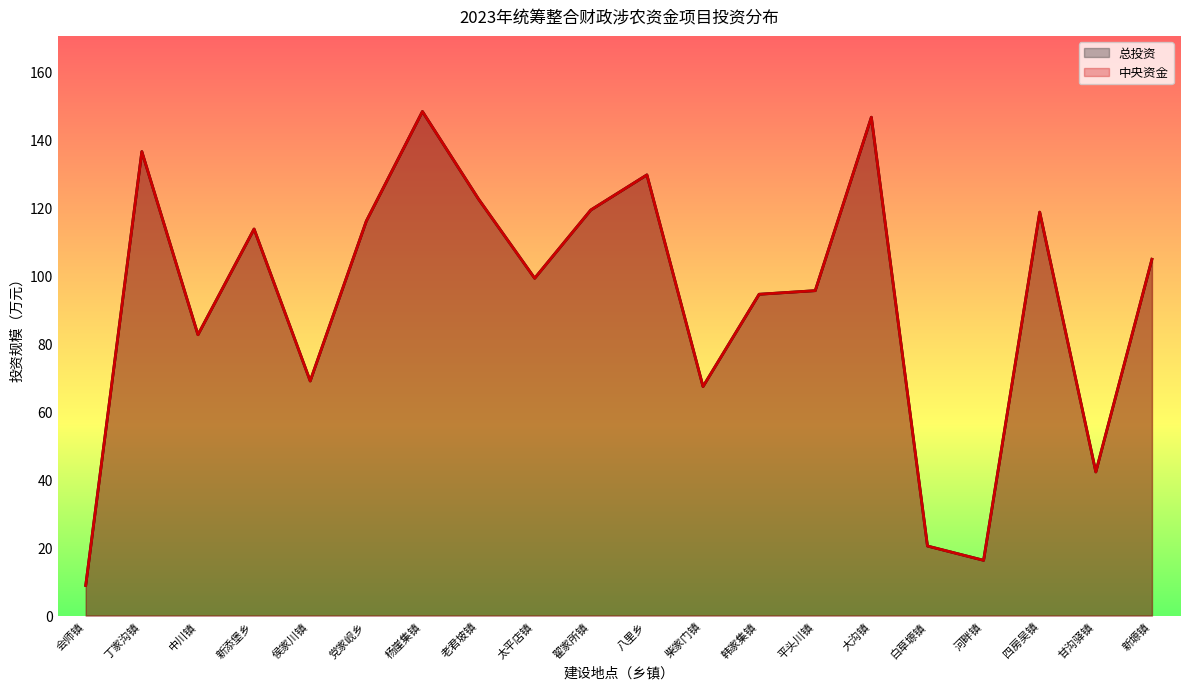

Which series has the largest total across all categories?

总投资